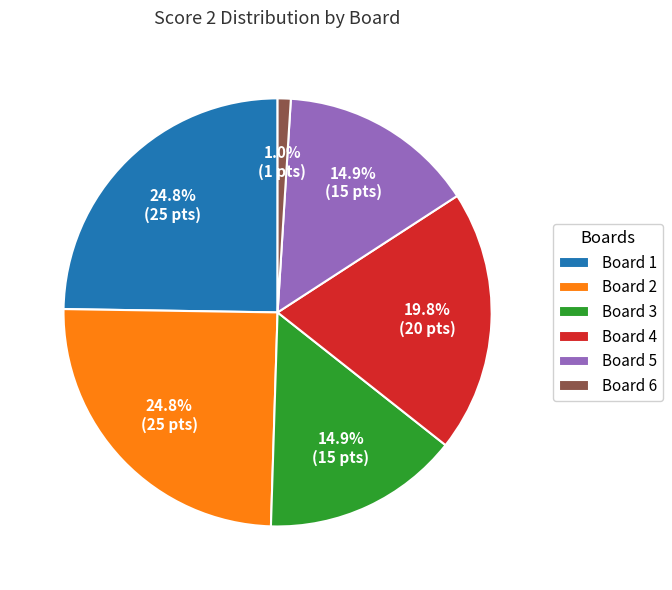

Which has a higher value, Board 6 or Board 4?

Board 4